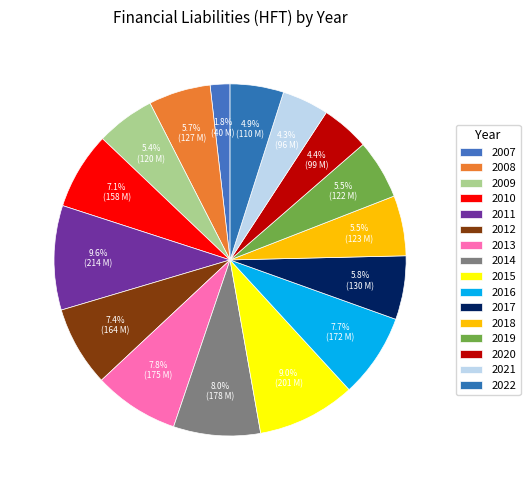

Which category has the smallest portion of the pie?

2007